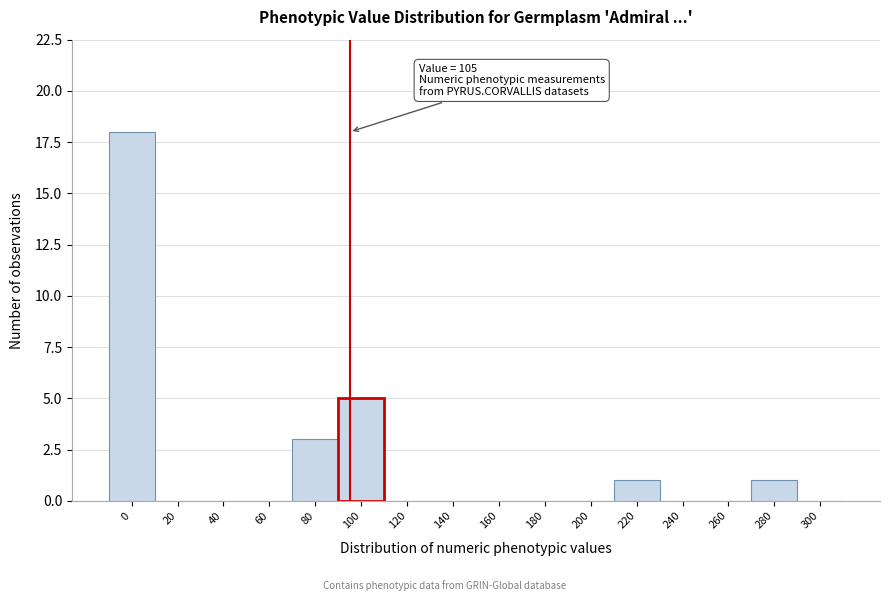

Reading left to right, what are all the values shown in this chart?

0=18	20=0	40=0	60=0	80=3	100=5	120=0	140=0	160=0	180=0	200=0	220=1	240=0	260=0	280=1	300=0